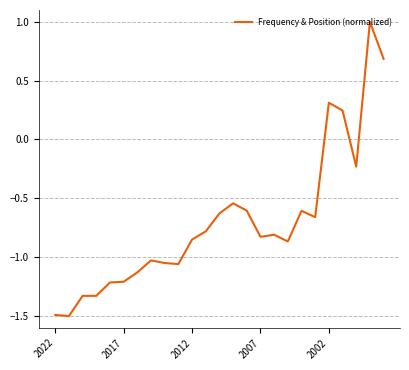

What is the smallest value displayed?

-1.5